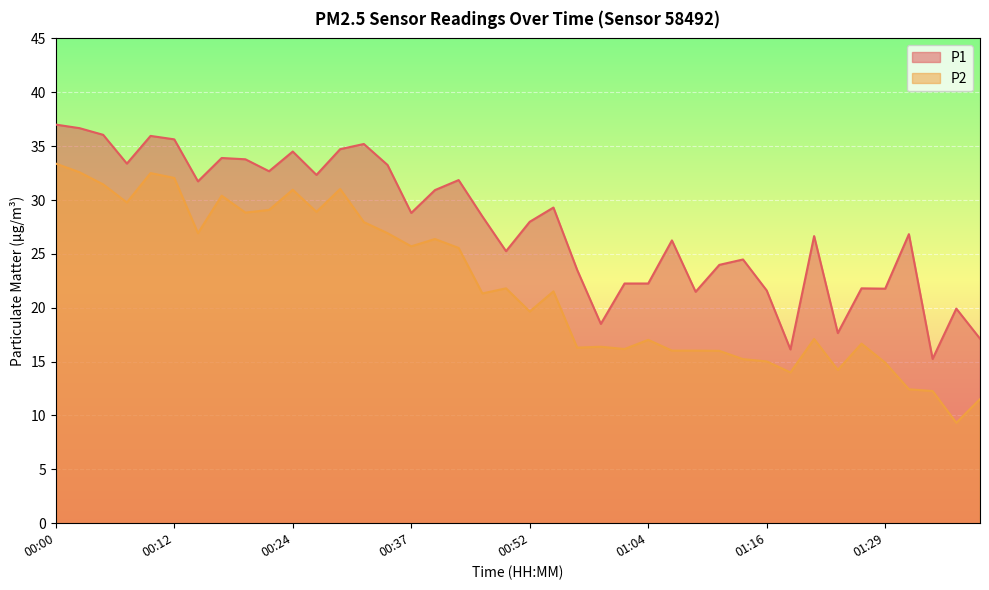

List the series in order of their overall mean, lowest first.

P2, P1